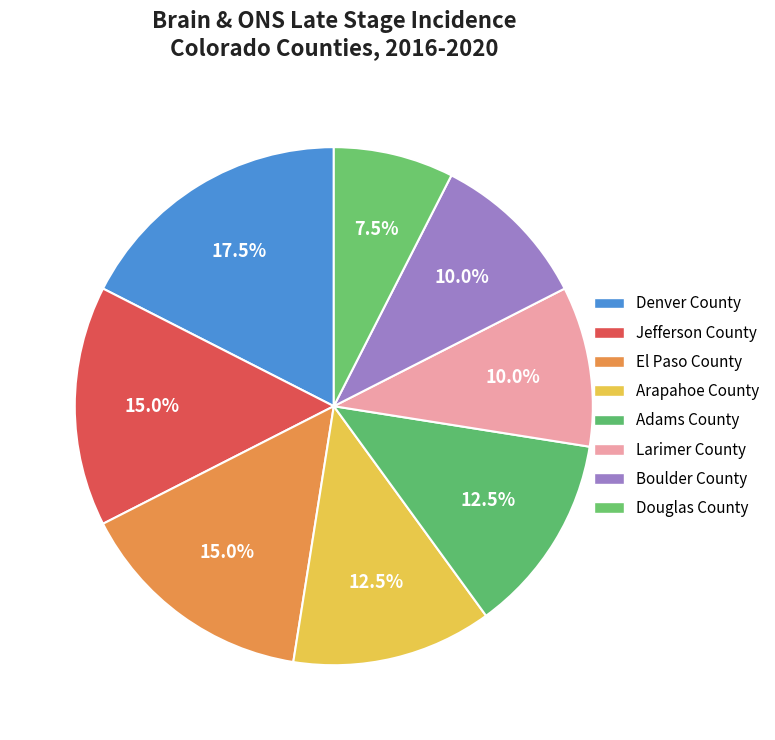

True or false: Larimer County accounts for 10% of the total.

True